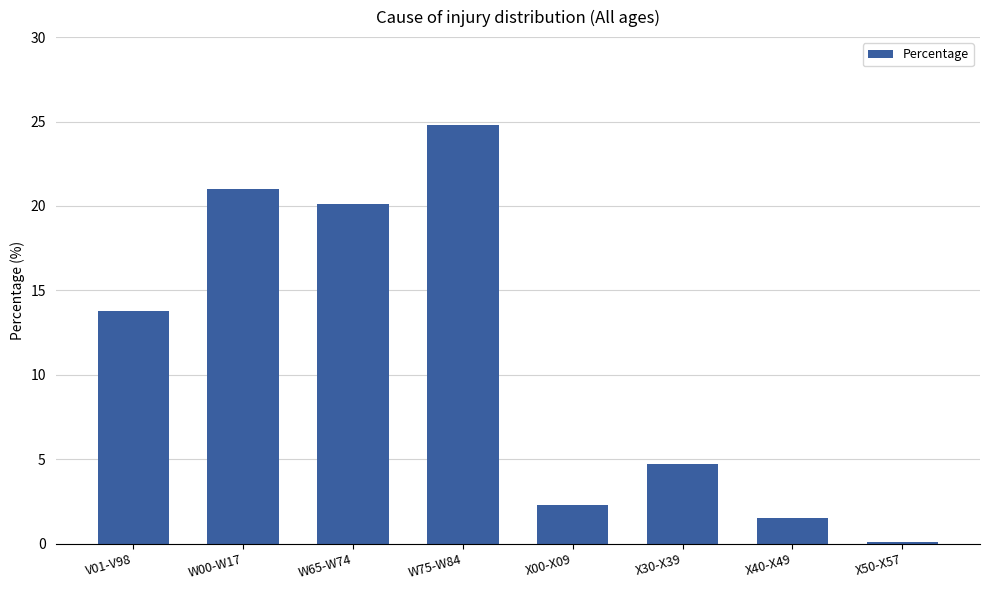

List the labels in order of value, largest first.

W75-W84, W00-W17, W65-W74, V01-V98, X30-X39, X00-X09, X40-X49, X50-X57